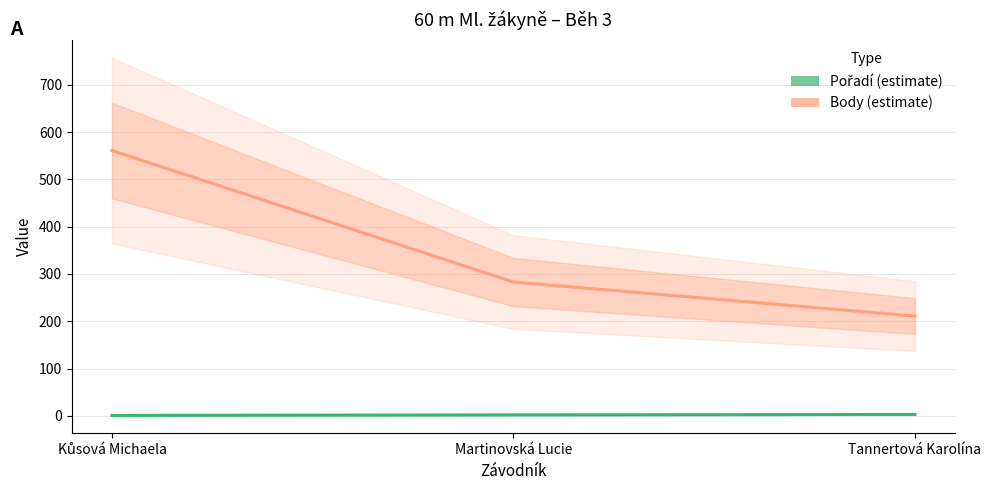

How many lines are shown in the chart?

2